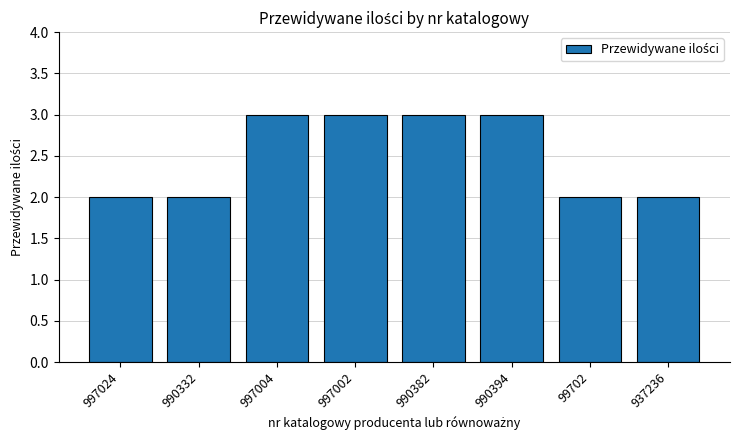

True or false: the data shows 5 at 997004.

False